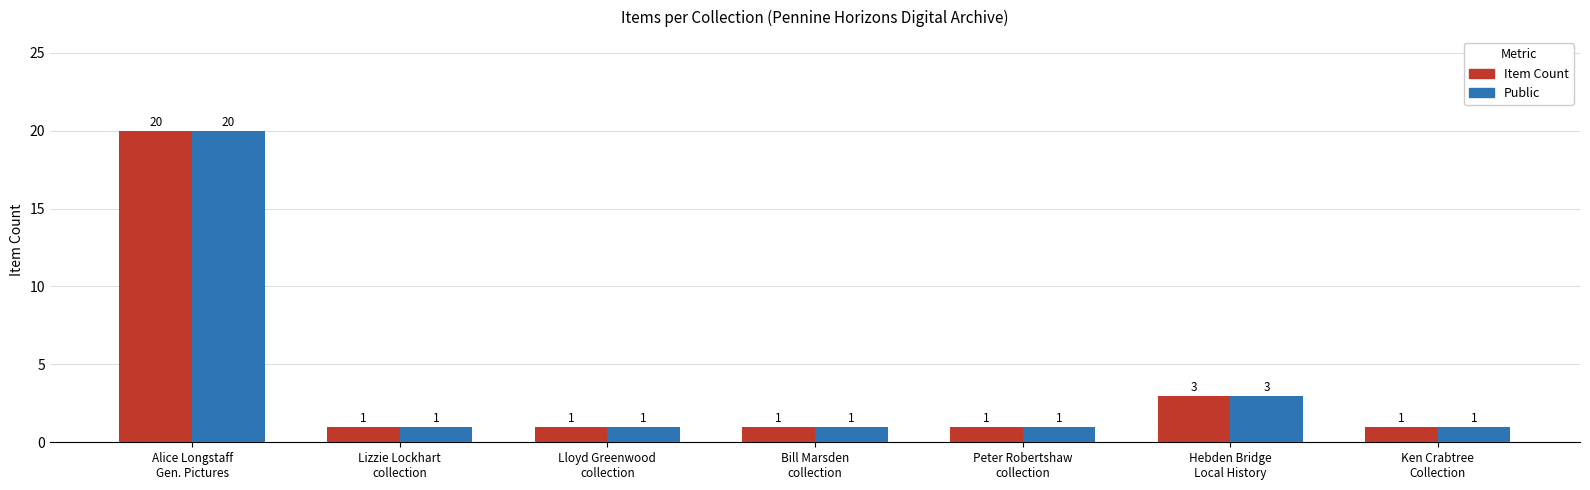

What value does the Item Count series have at Hebden Bridge
Local History, to the nearest 5?

5